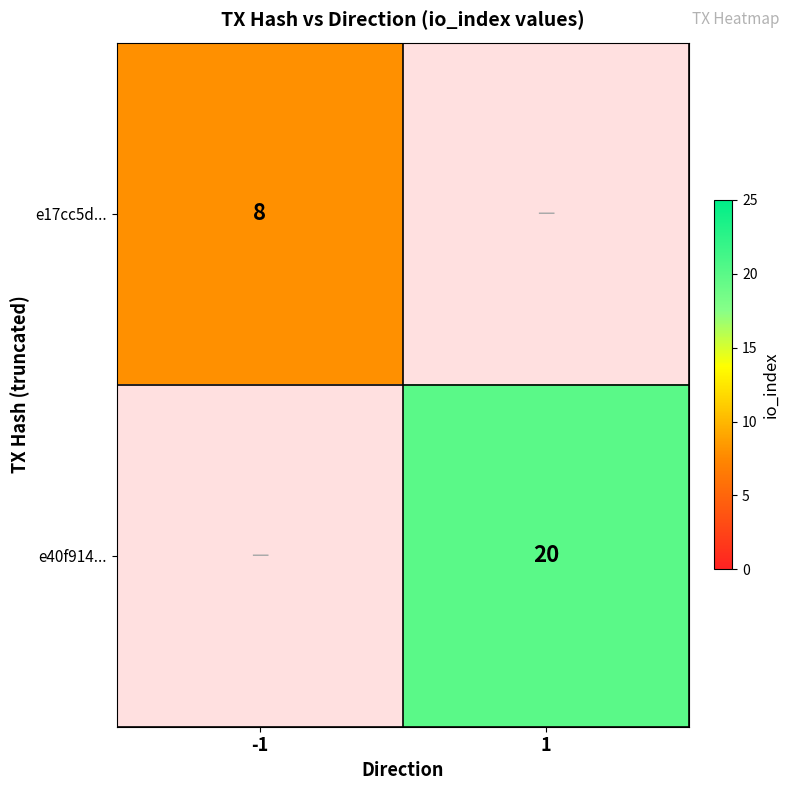

How many data points does each series have?

2